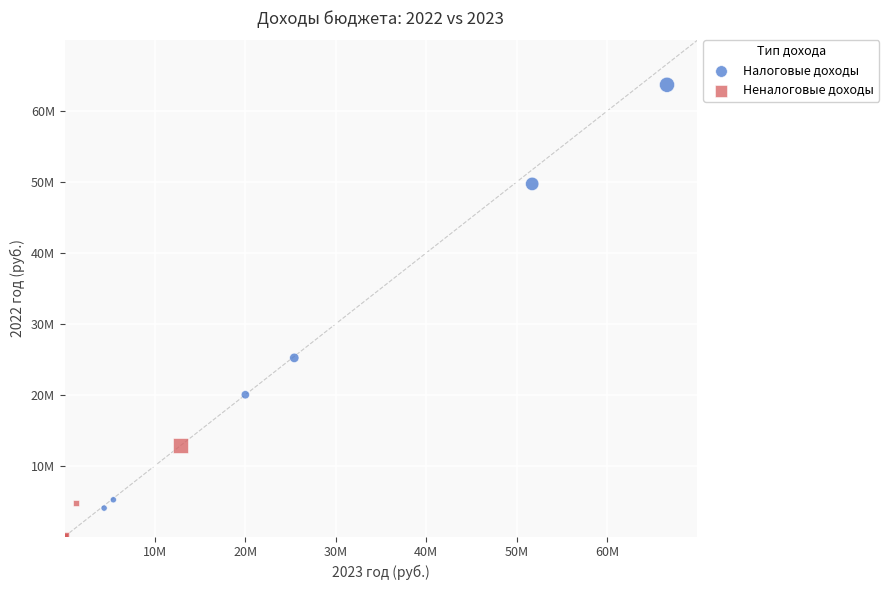

What are all the series names shown in the legend?

Налоговые доходы, Неналоговые доходы